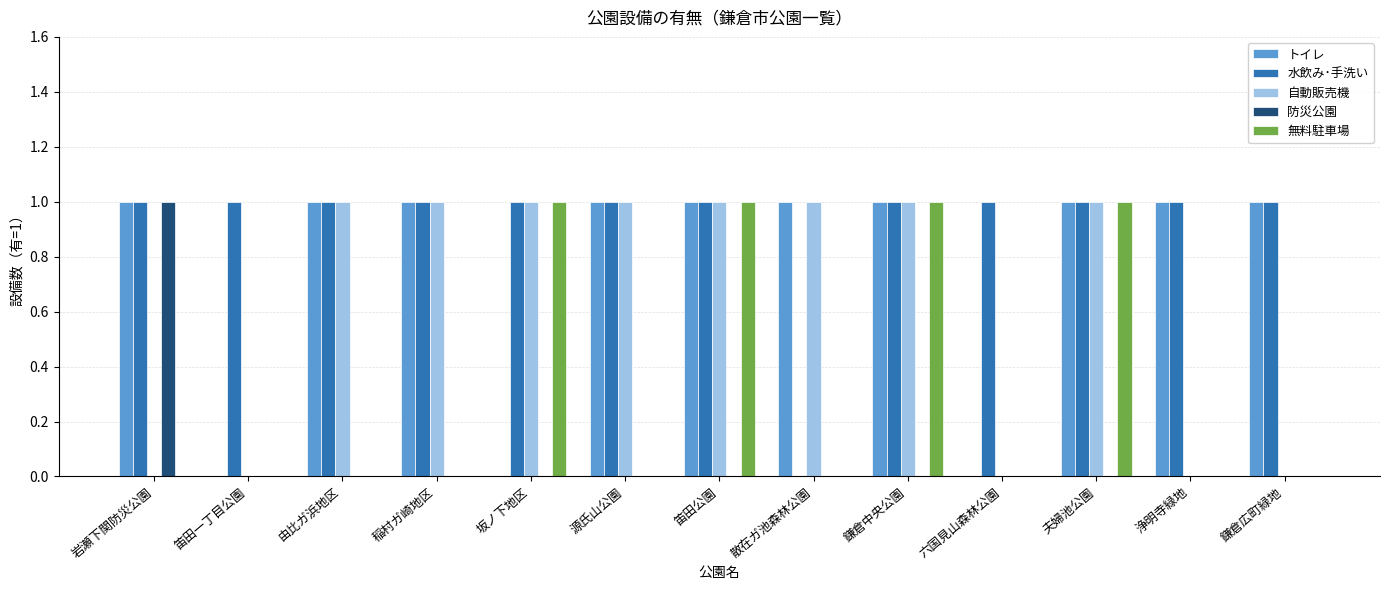

True or false: 無料駐車場 has a value of 0 at 散在ガ池森林公園.

True